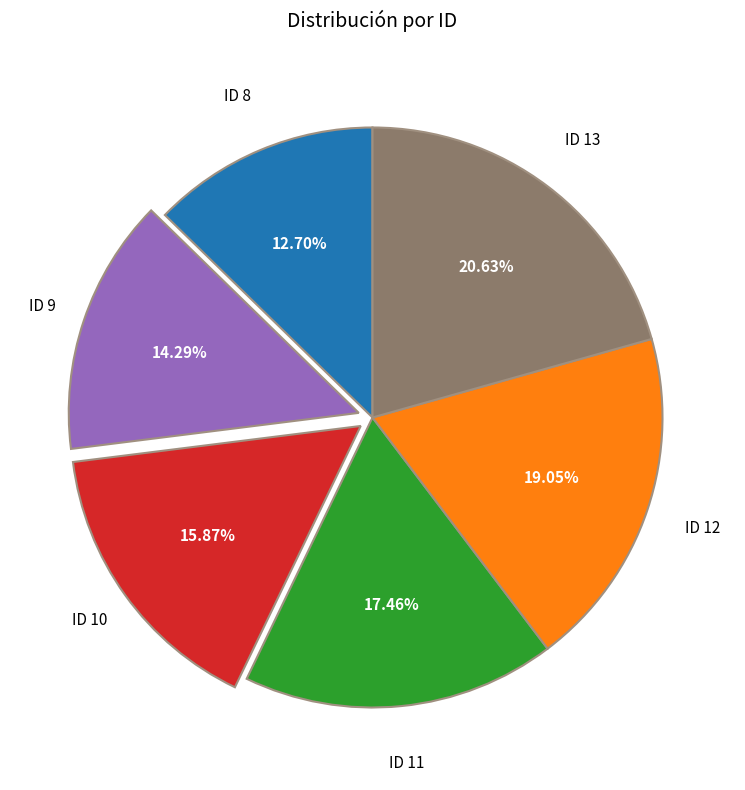

Is there any slice that represents more than half of the pie?

No